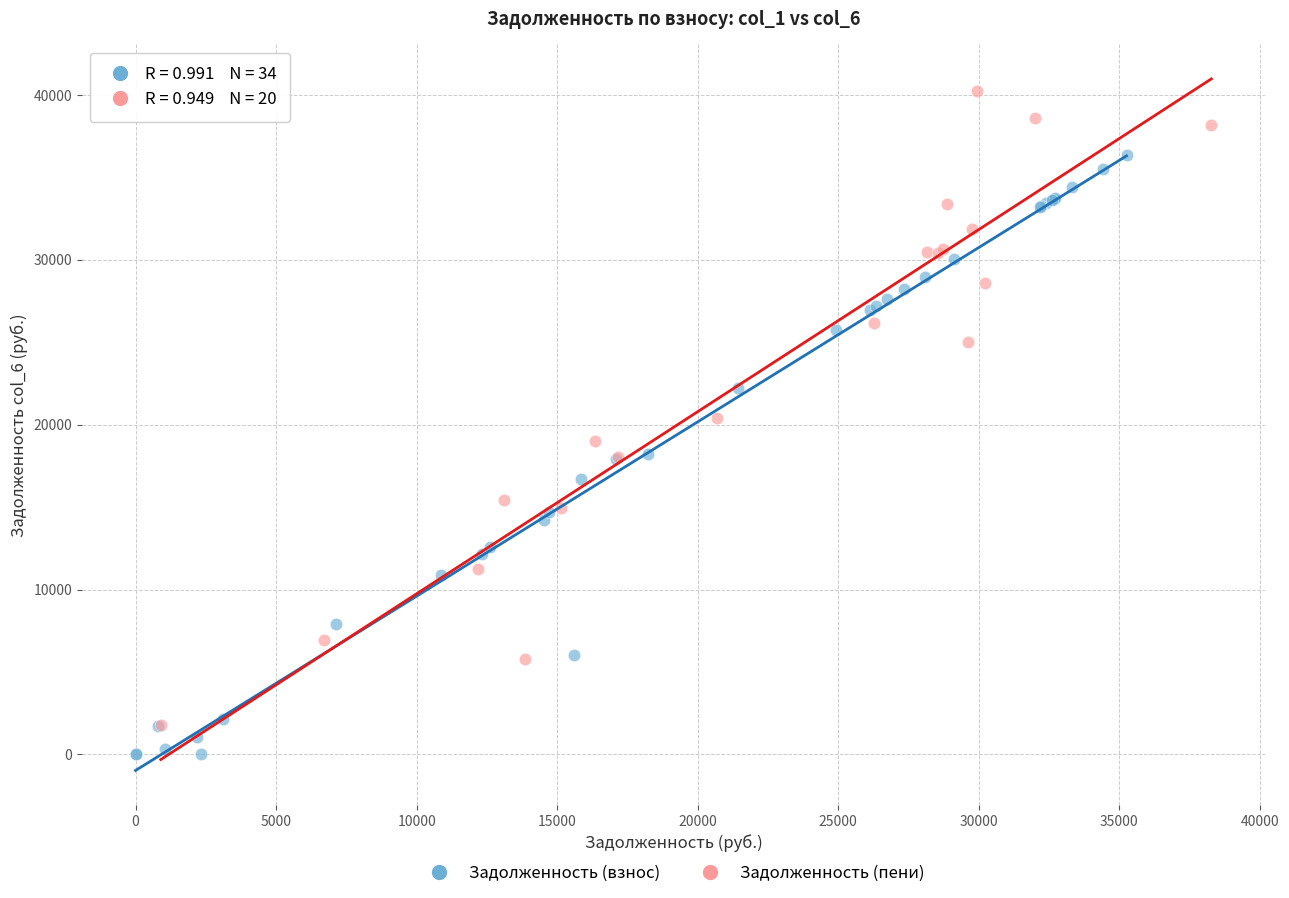

Which series contains the highest Y value?

Задолженность (пени)